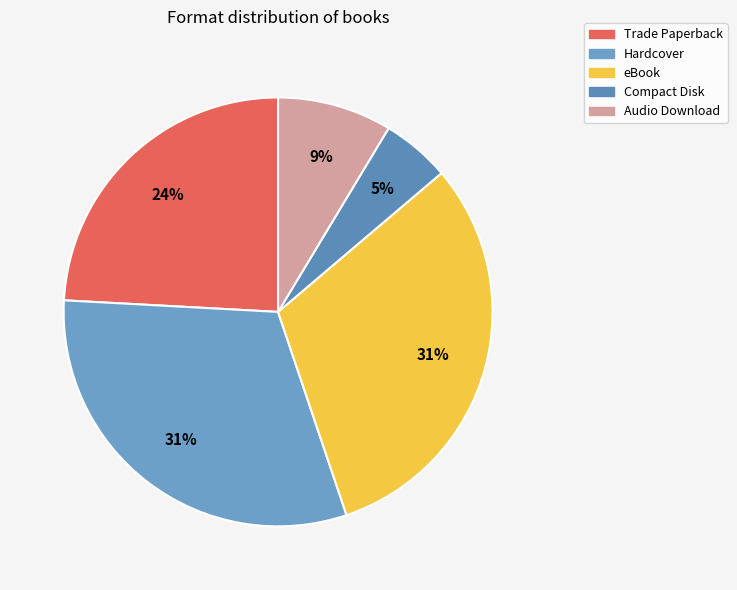

True or false: eBook accounts for 31% of the total.

True